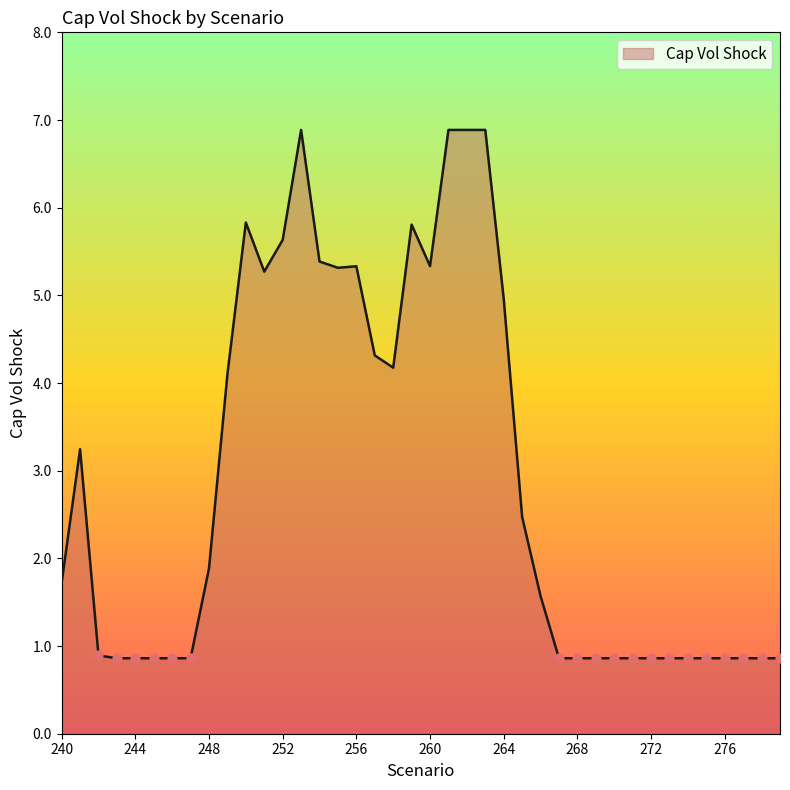

What is the minimum value shown in the chart?

0.9